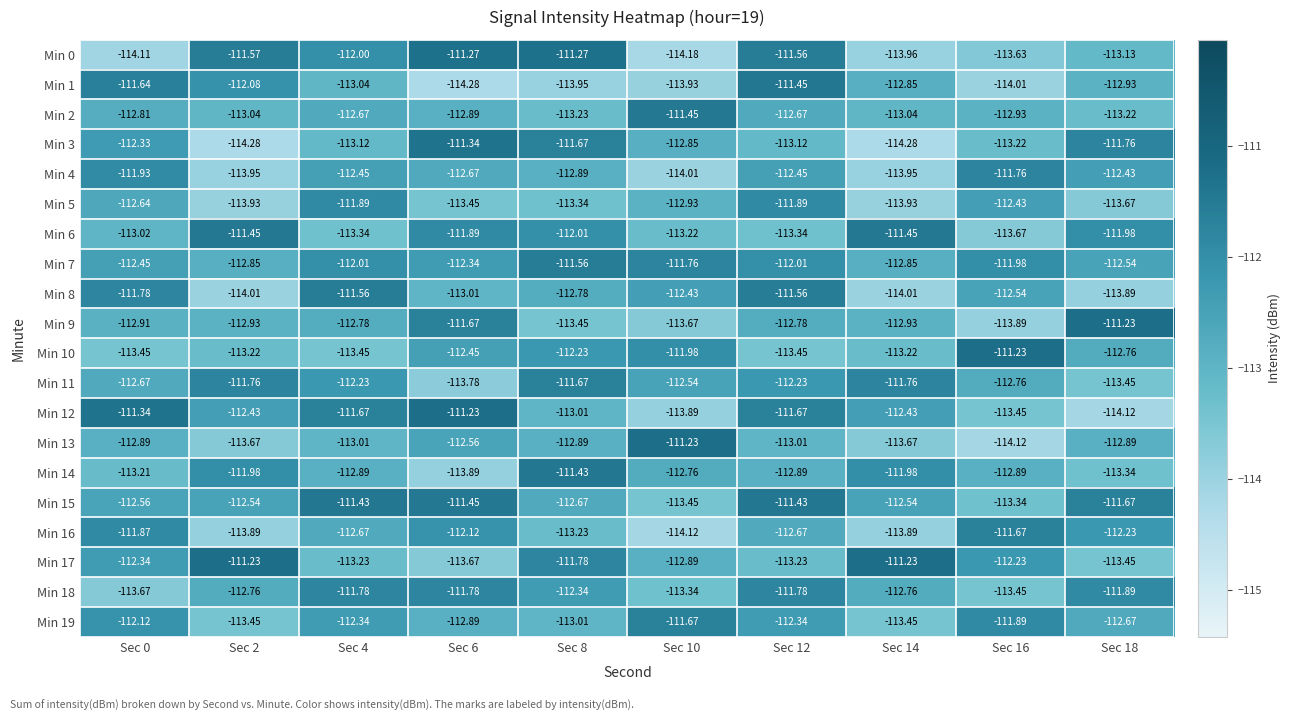

How many categories are shown in the chart?

10